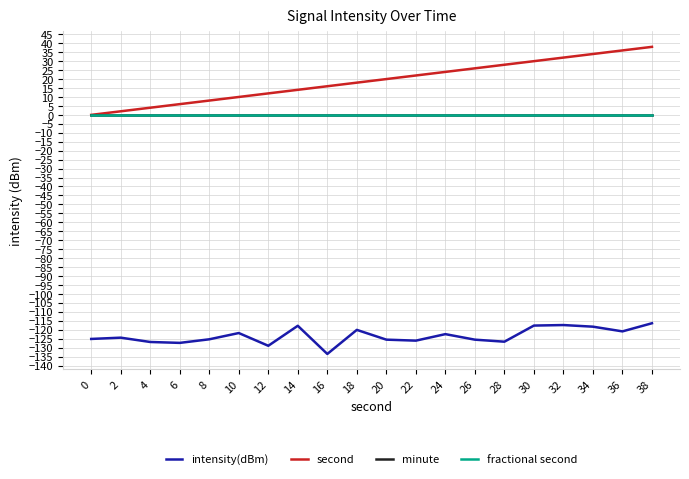

True or false: fractional second has more than 0 points higher than both neighbors.

False